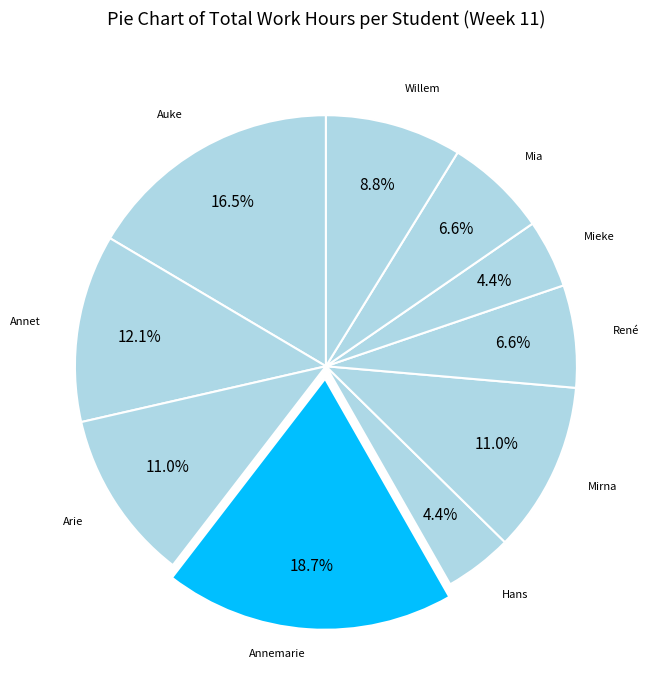

Which has a higher value, René or Arie?

Arie